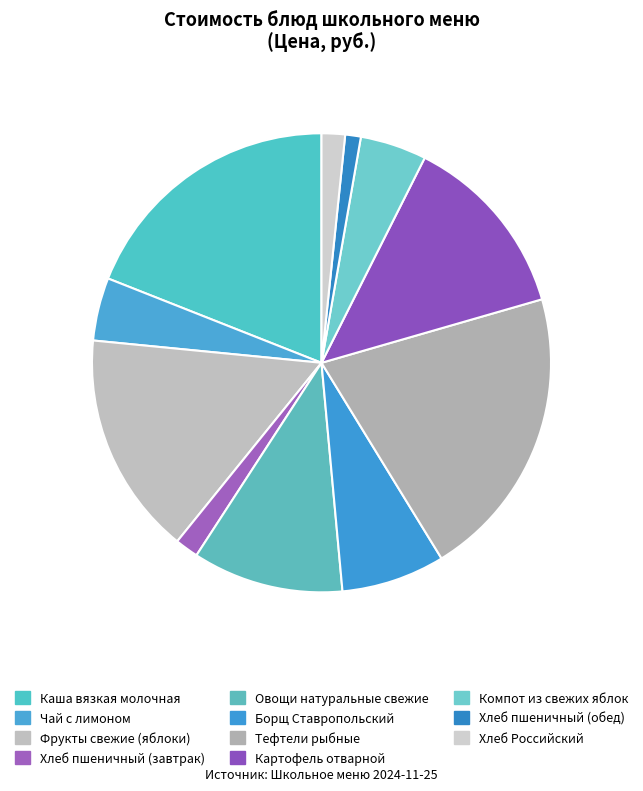

Between Овощи натуральные свежие and Хлеб пшеничный (обед), which is larger?

Овощи натуральные свежие